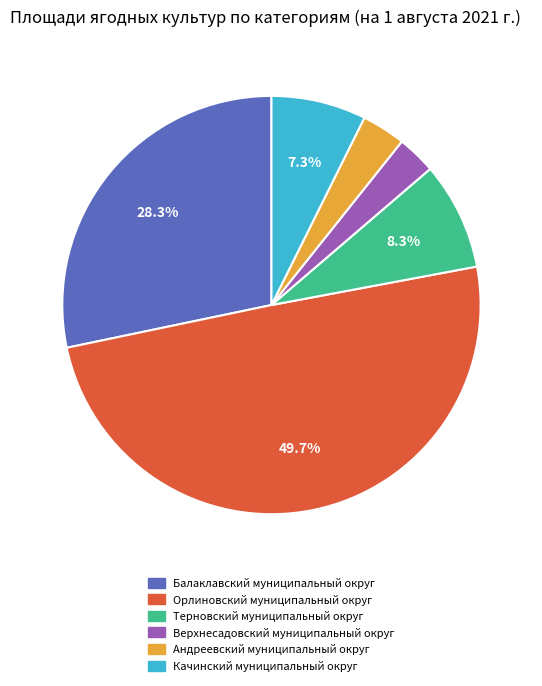

What percentage is the Верхнесадовский муниципальный округ slice, to the nearest percent?

3%